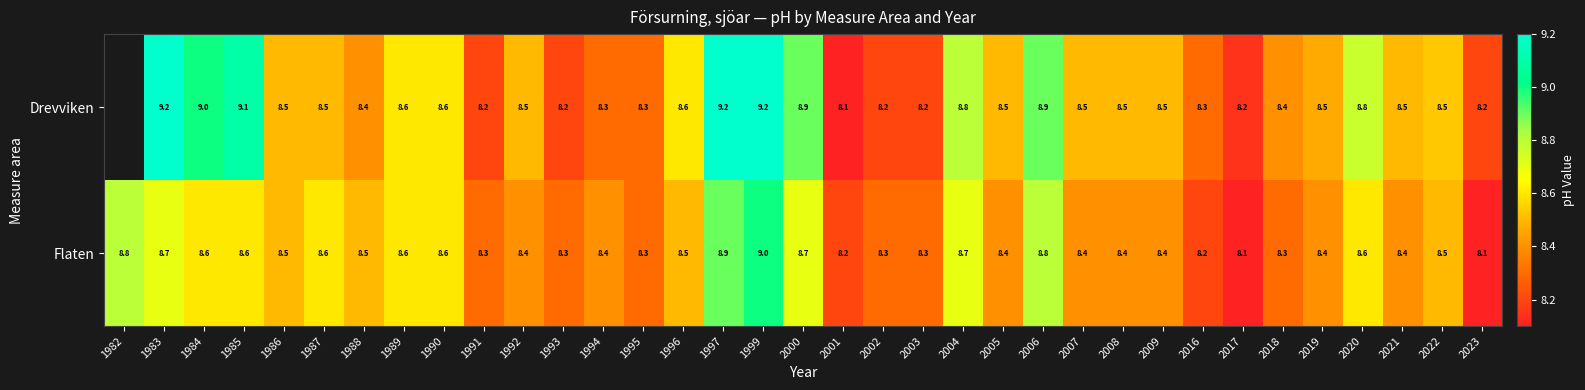

Rank the series at 2007 from lowest to highest value.

Flaten, Drevviken